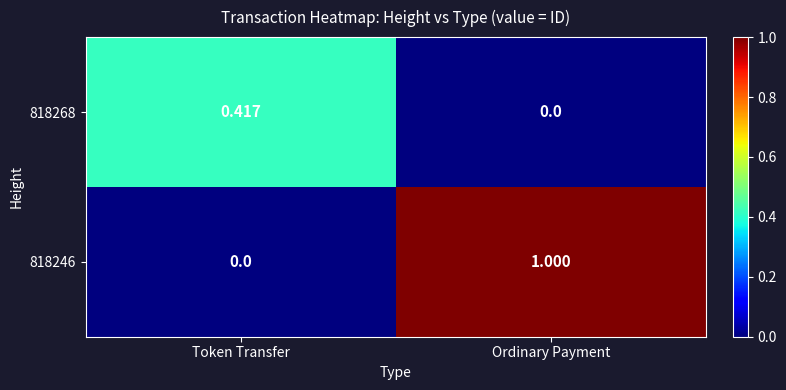

What is the total value across all series at Ordinary Payment?

1.0